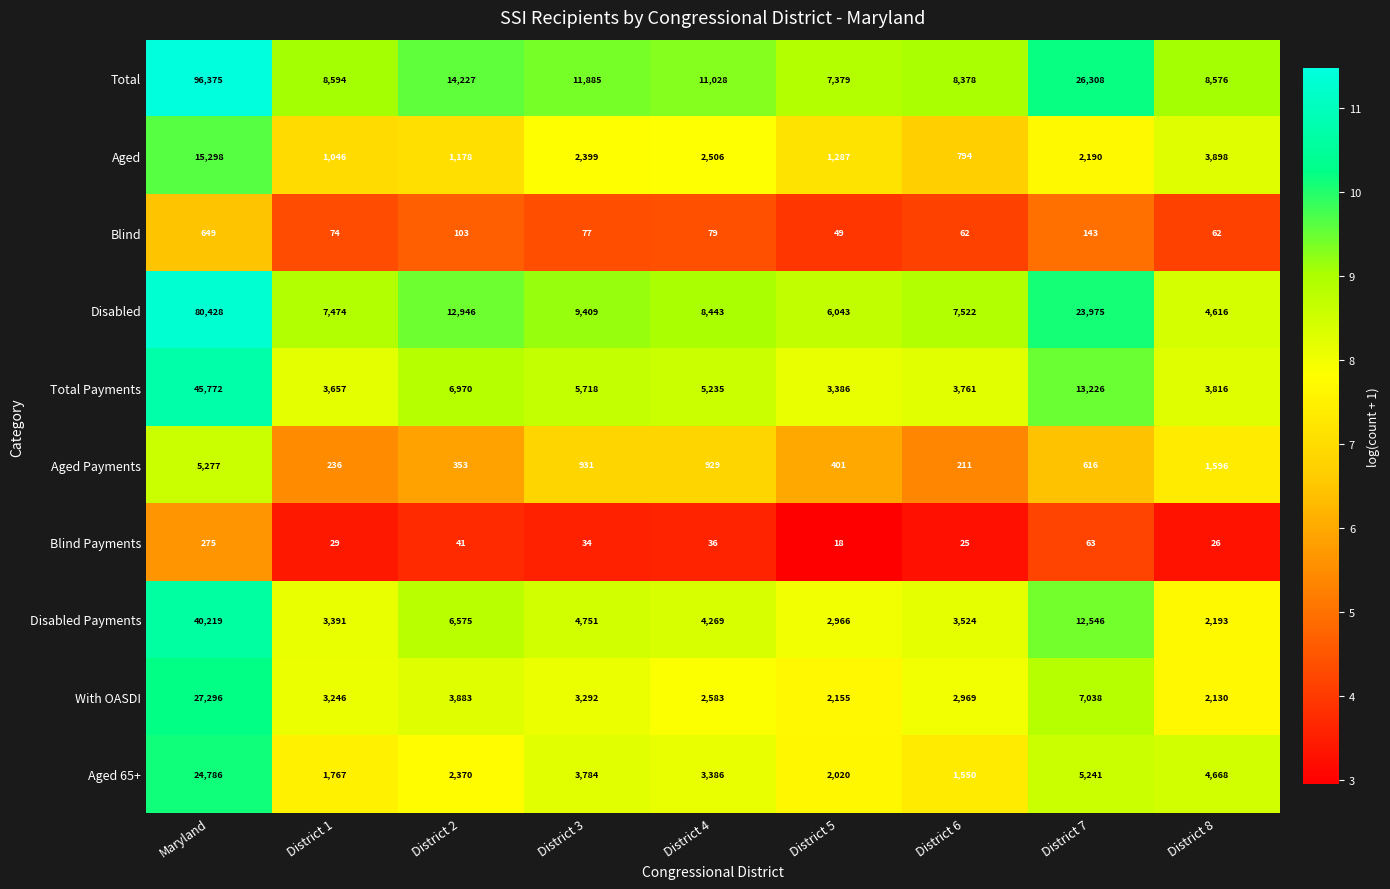

Where is Aged Payments nearest to the value 2744?

District 8